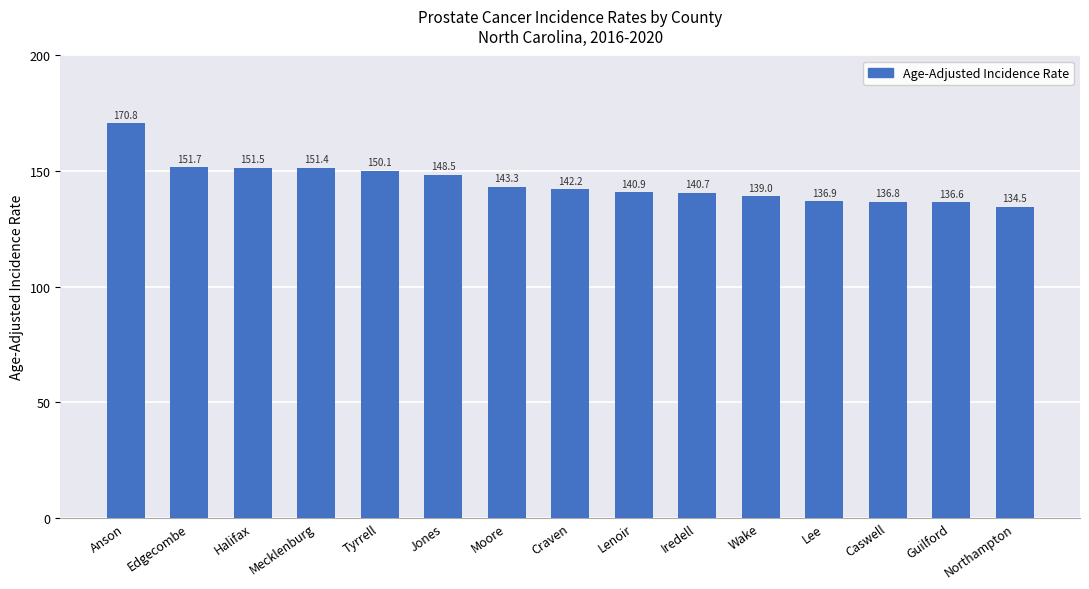

What is the label of the 9th bar from the right?

Moore